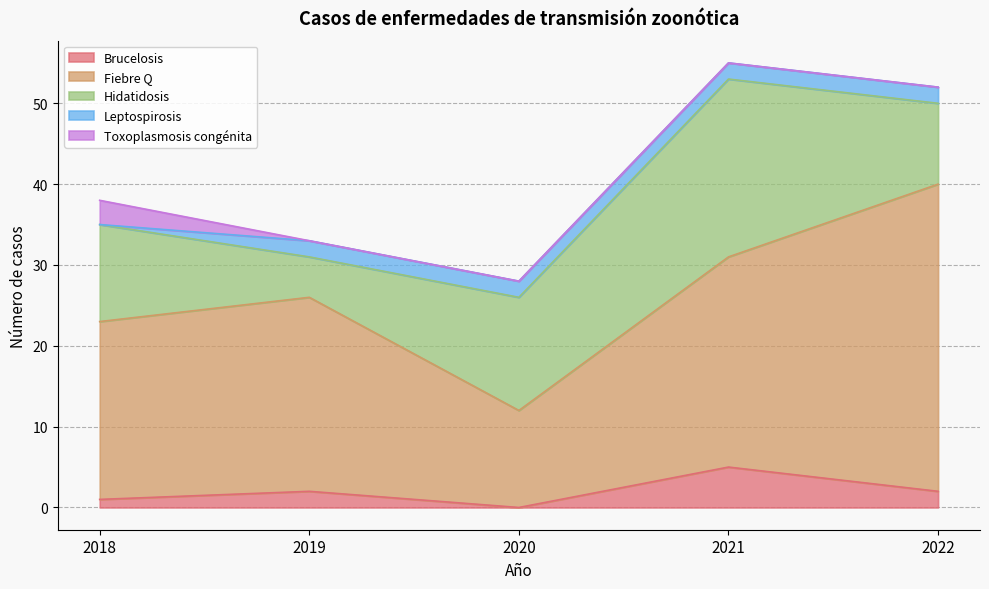

How many series are shown in this chart?

5